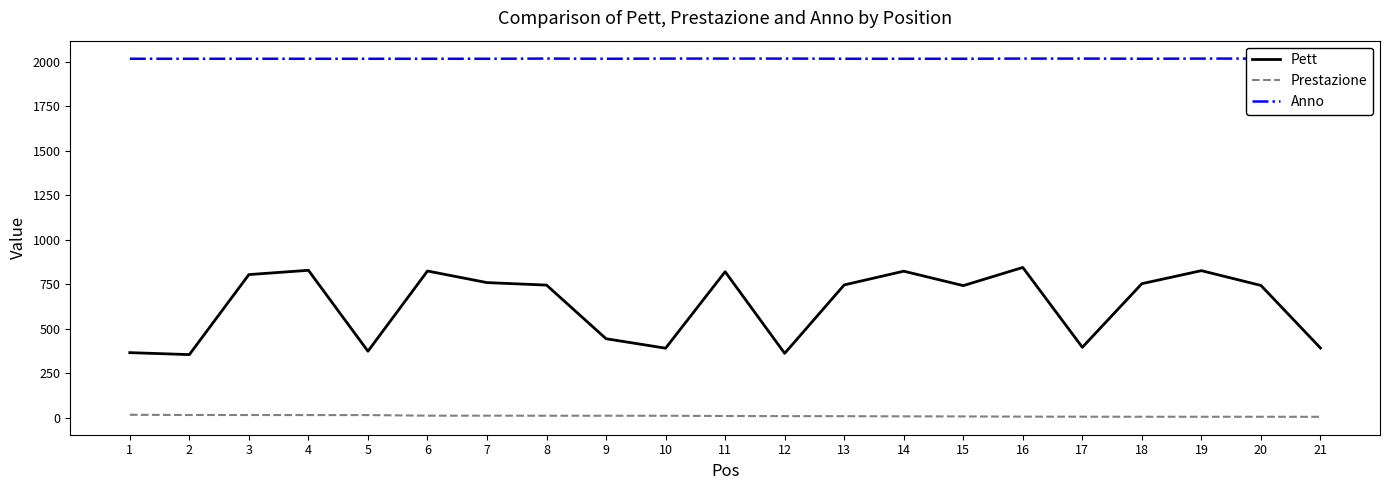

What is the difference between the maximum and minimum values in the Anno series?

1.0